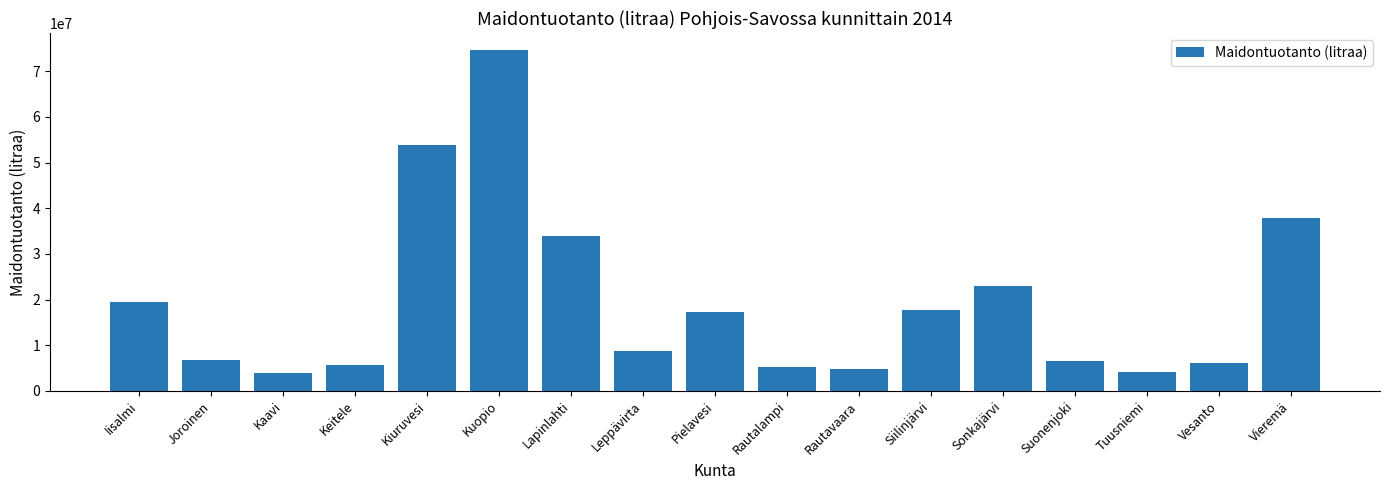

How many values are below 8790248?

8